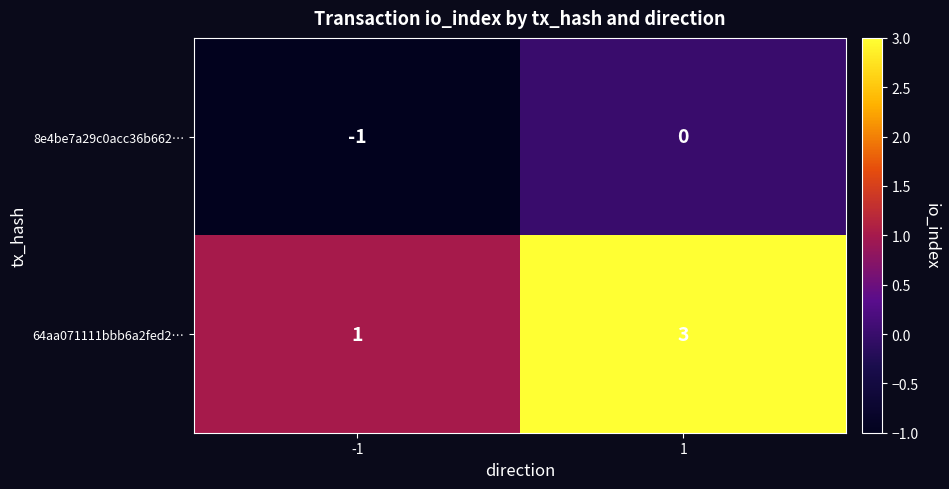

Reading left to right, what are all the values shown in this chart?

8e4be7a29c0acc36b662…: -1	0
64aa071111bbb6a2fed2…: 1	3